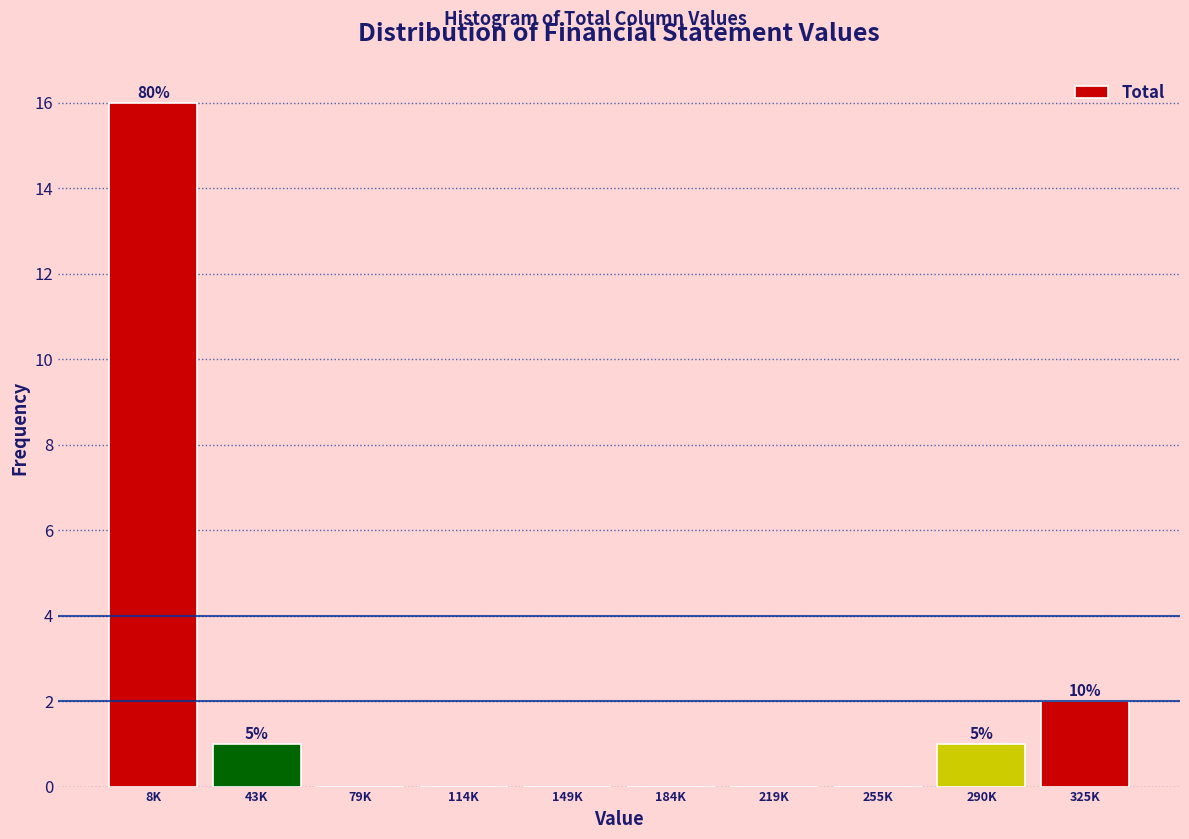

Reading left to right, list all the values displayed in this chart.

8K=16	43K=1	79K=0	114K=0	149K=0	184K=0	219K=0	255K=0	290K=1	325K=2